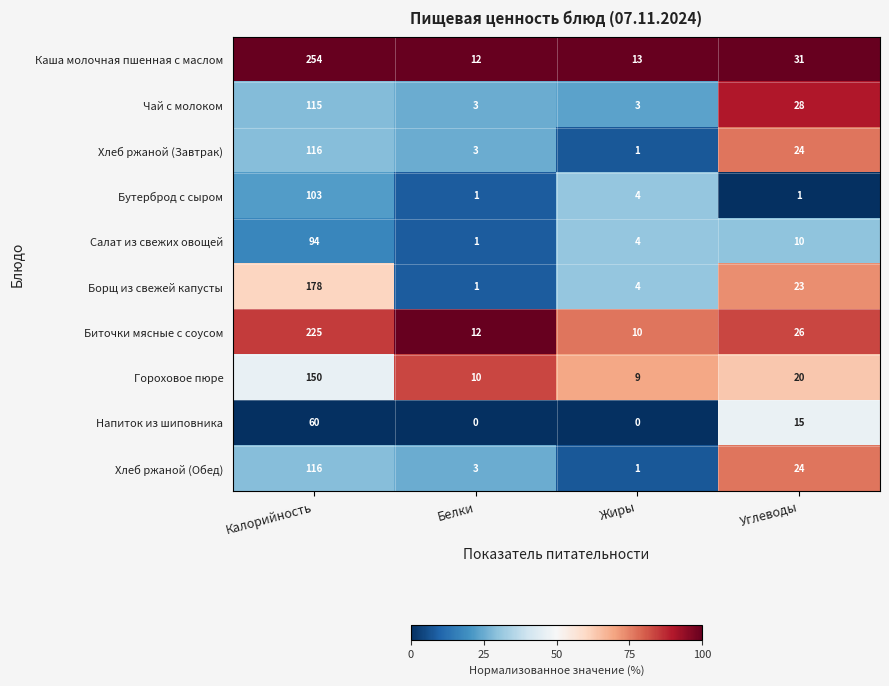

Which series has the largest range (max minus min)?

Каша молочная пшенная с маслом